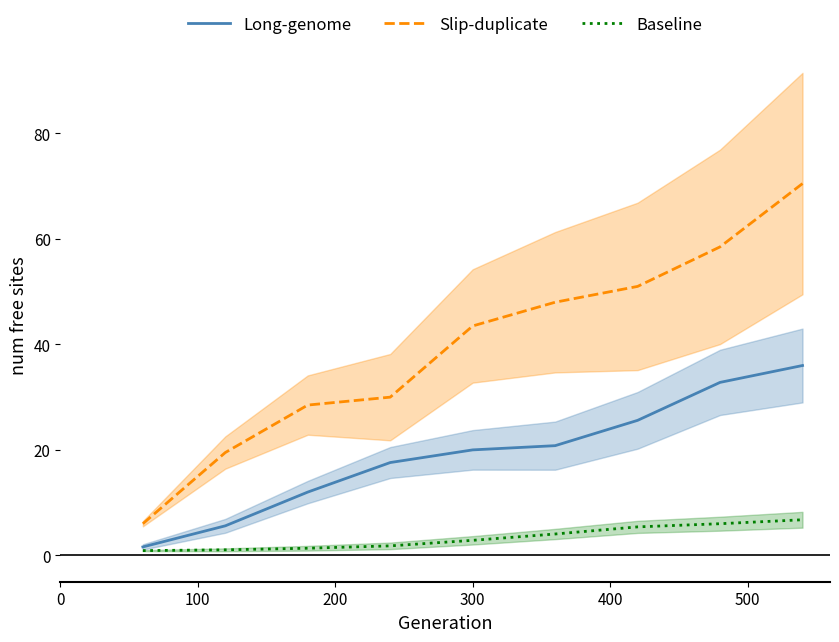

True or false: Slip-duplicate and Long-genome intersect in this chart.

False